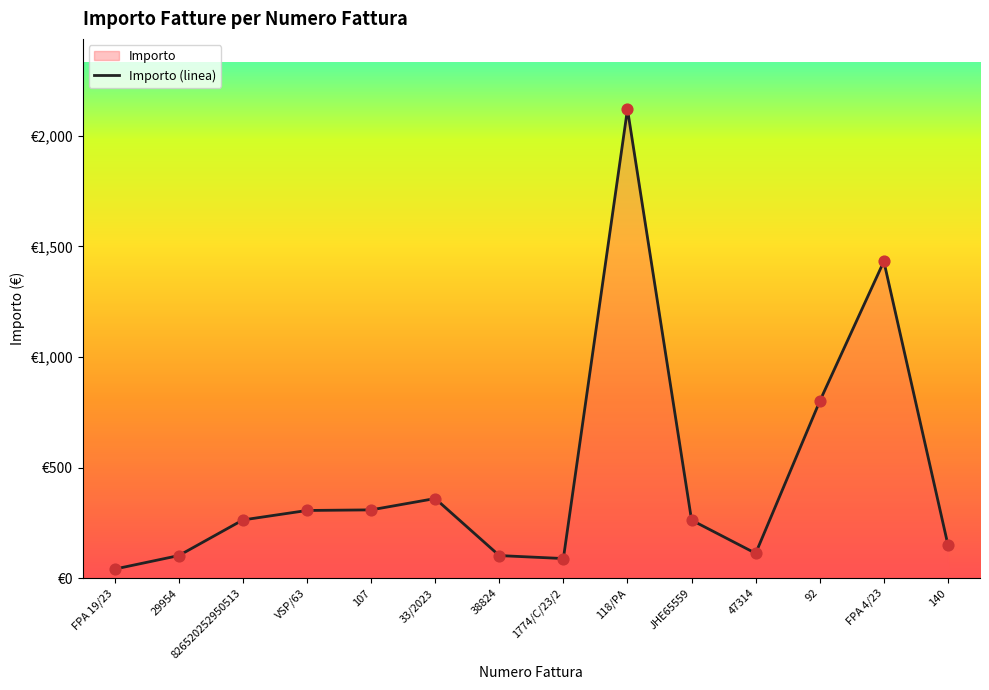

Which has a higher value, VSP/63 or FPA 4/23?

FPA 4/23